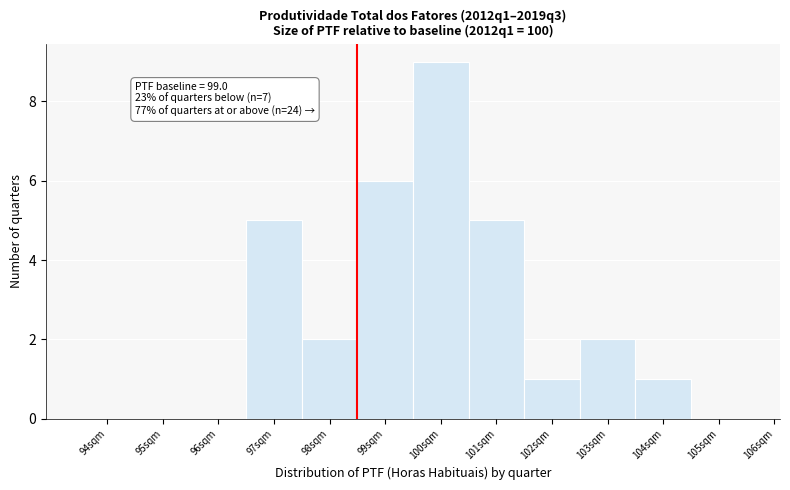

Reading left to right, extract all data points from this chart.

94sqm=0	95sqm=0	96sqm=0	97sqm=5	98sqm=2	99sqm=6	100sqm=9	101sqm=5	102sqm=1	103sqm=2	104sqm=1	105sqm=0